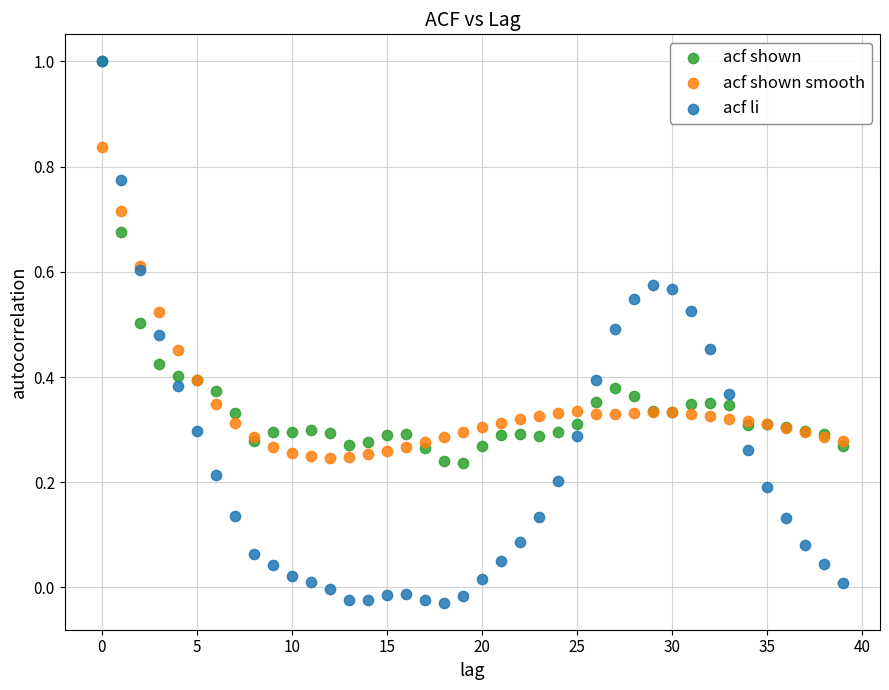

Which series contains the lowest Y value?

acf li